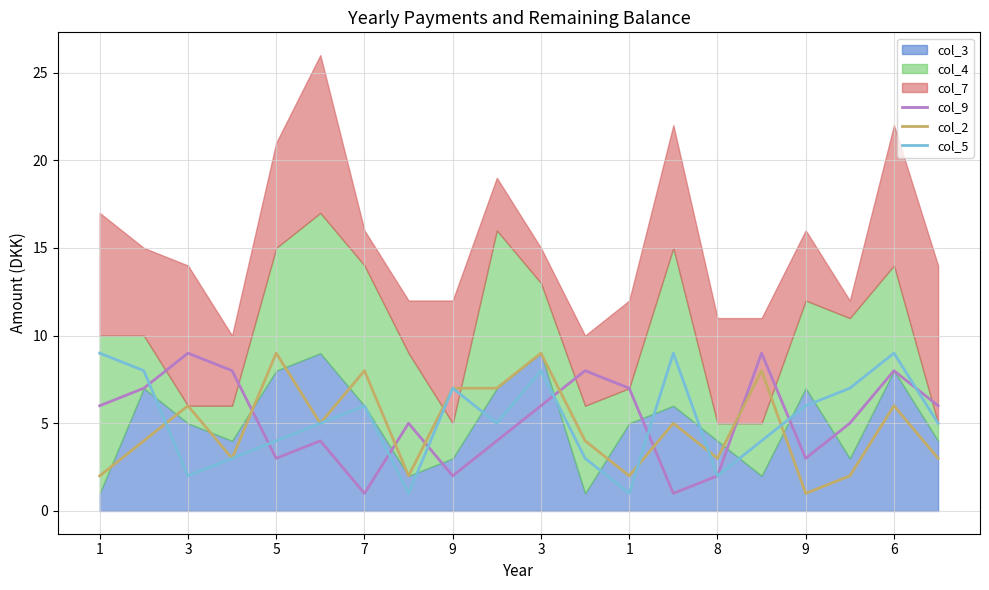

In col_5, how many points are lower than both neighbors (excluding endpoints)?

5